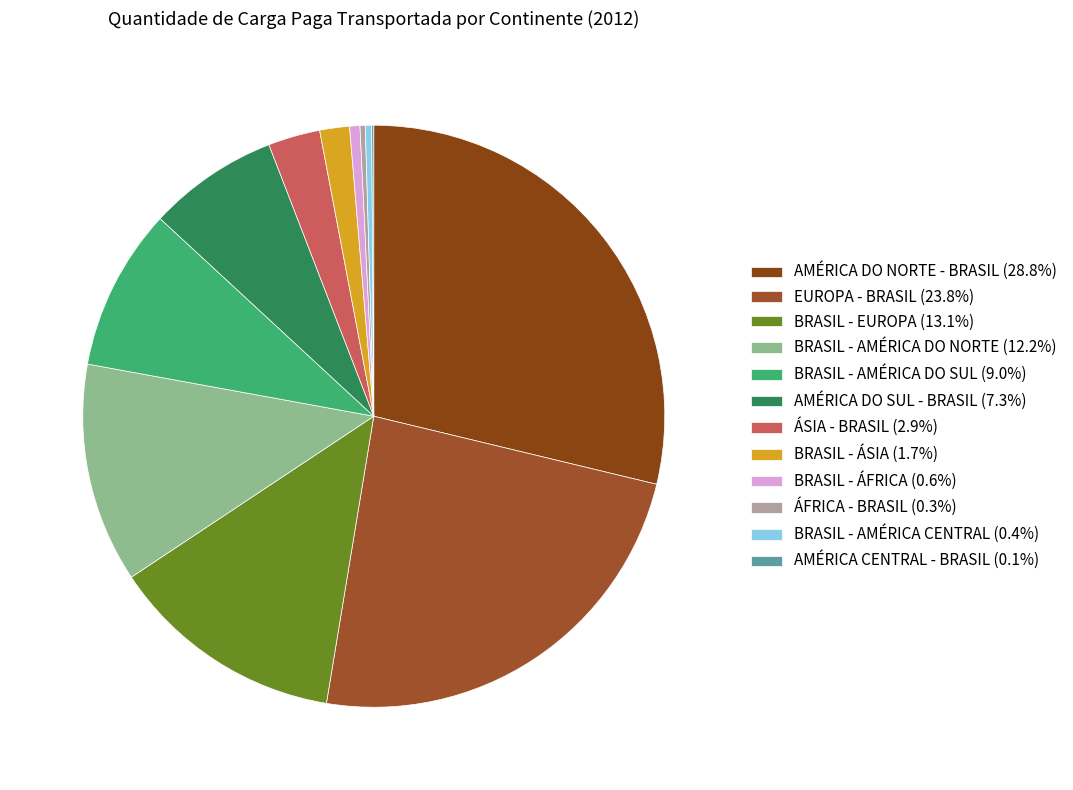

Is there any slice that represents more than half of the pie?

No